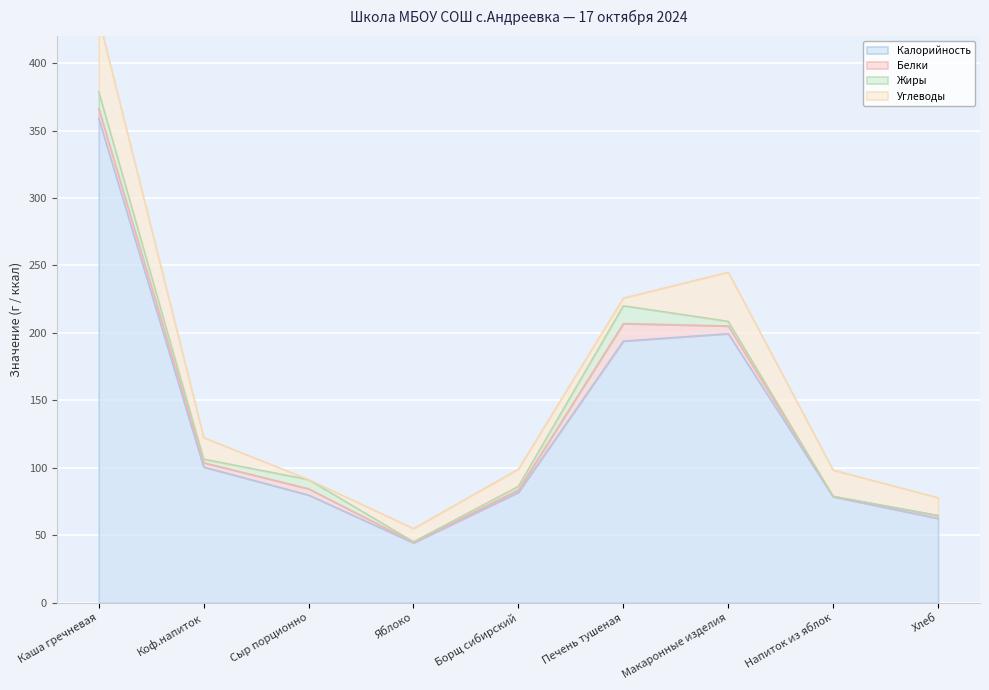

Which series has the largest total across all categories?

Калорийность